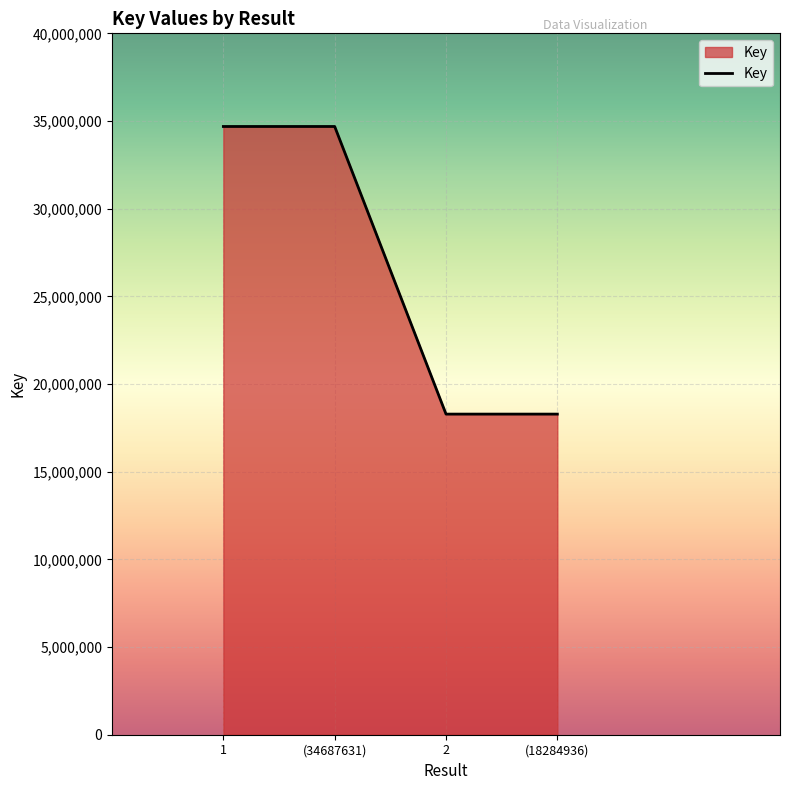

What is the sum of all values?

105945134